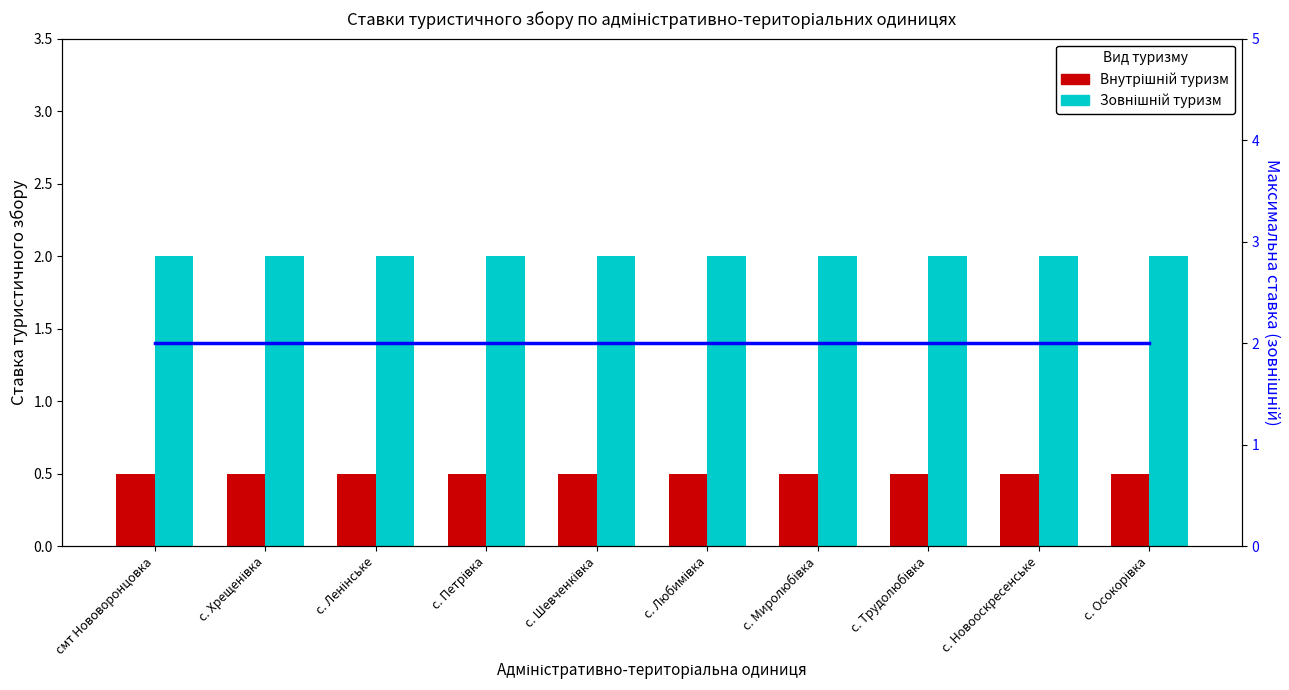

Is it true that Внутрішній туризм equals 0.5 at с. Ленінське?

True